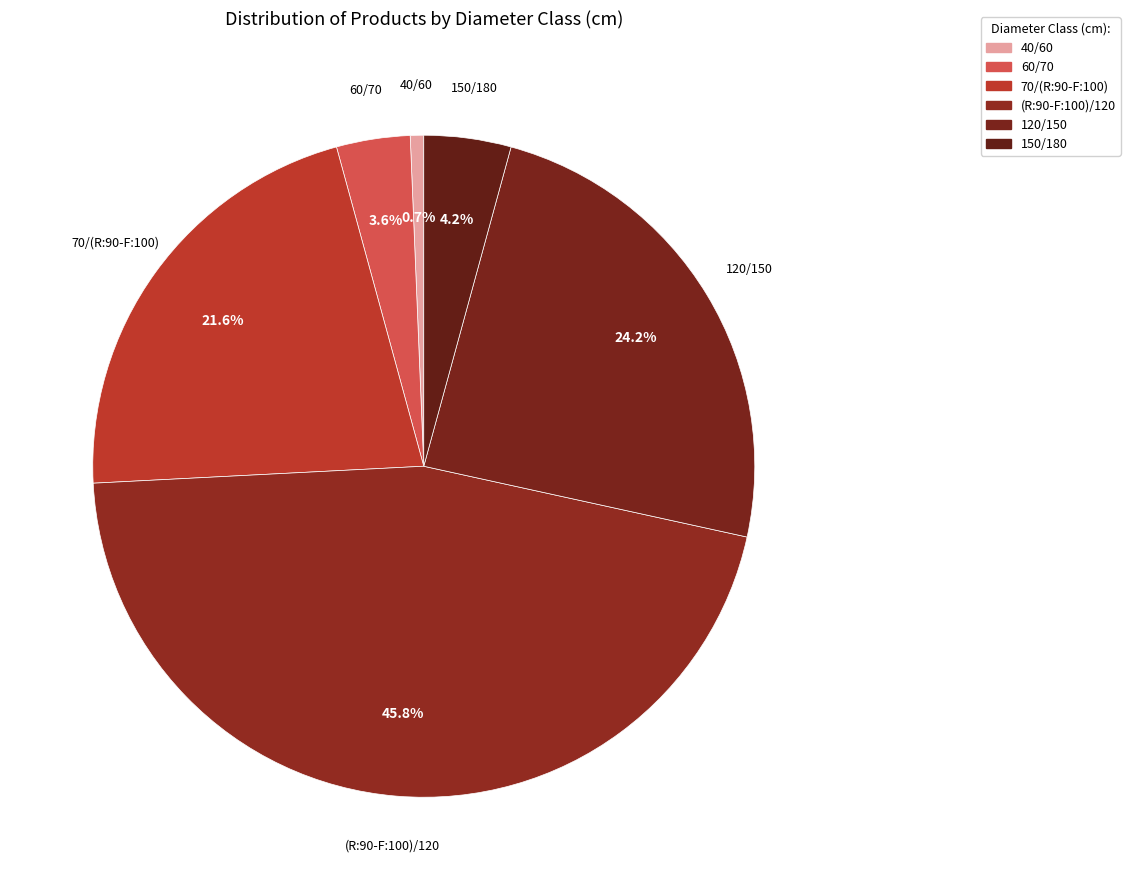

Which slice is the largest?

(R:90-F:100)/120